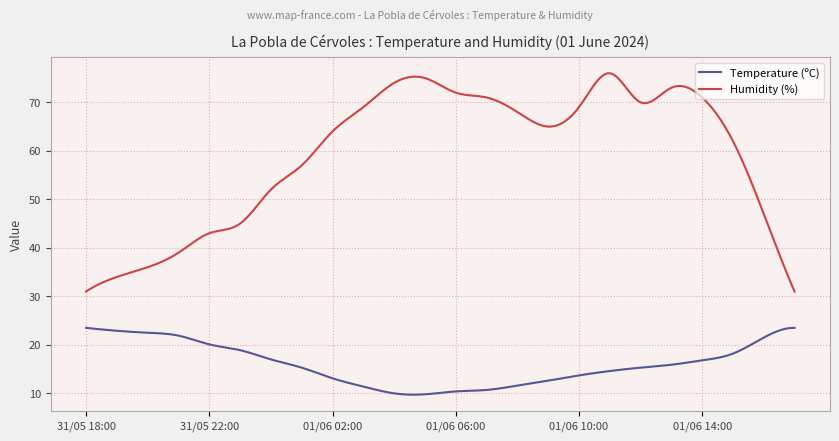

Which series has the widest spread of values?

Humidity (%)